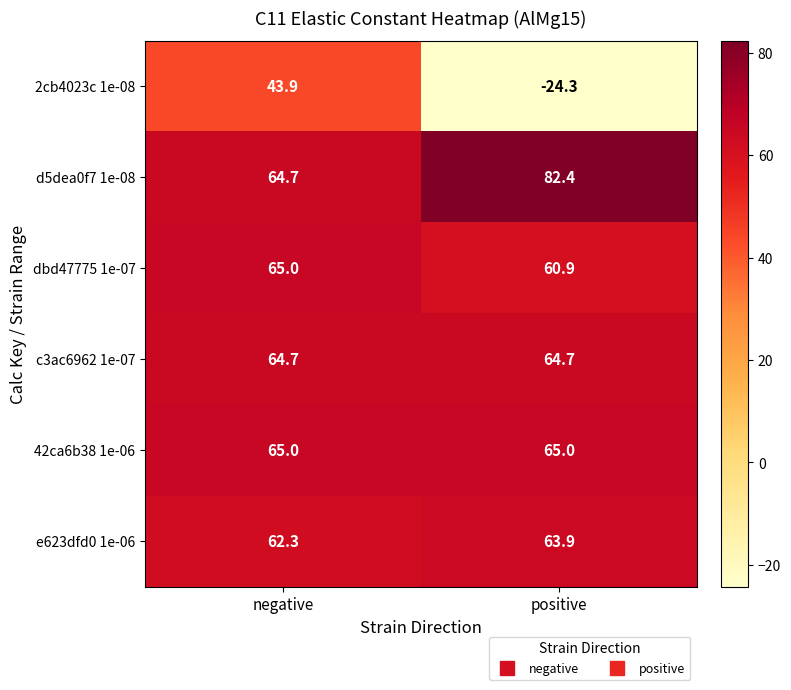

What is the difference between the highest and lowest values at negative?

21.1